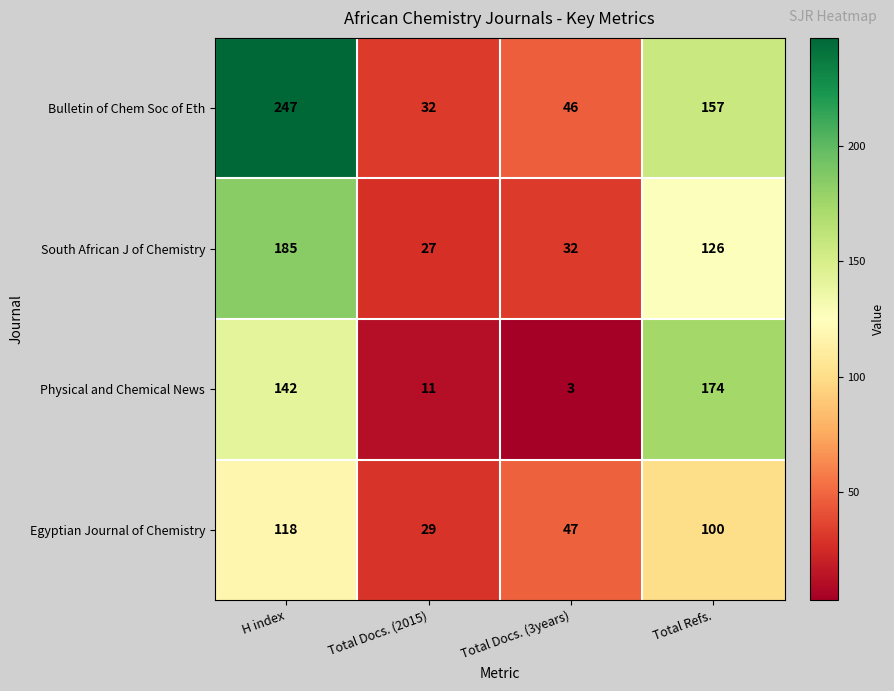

Which series has the widest spread of values?

Bulletin of Chem Soc of Eth